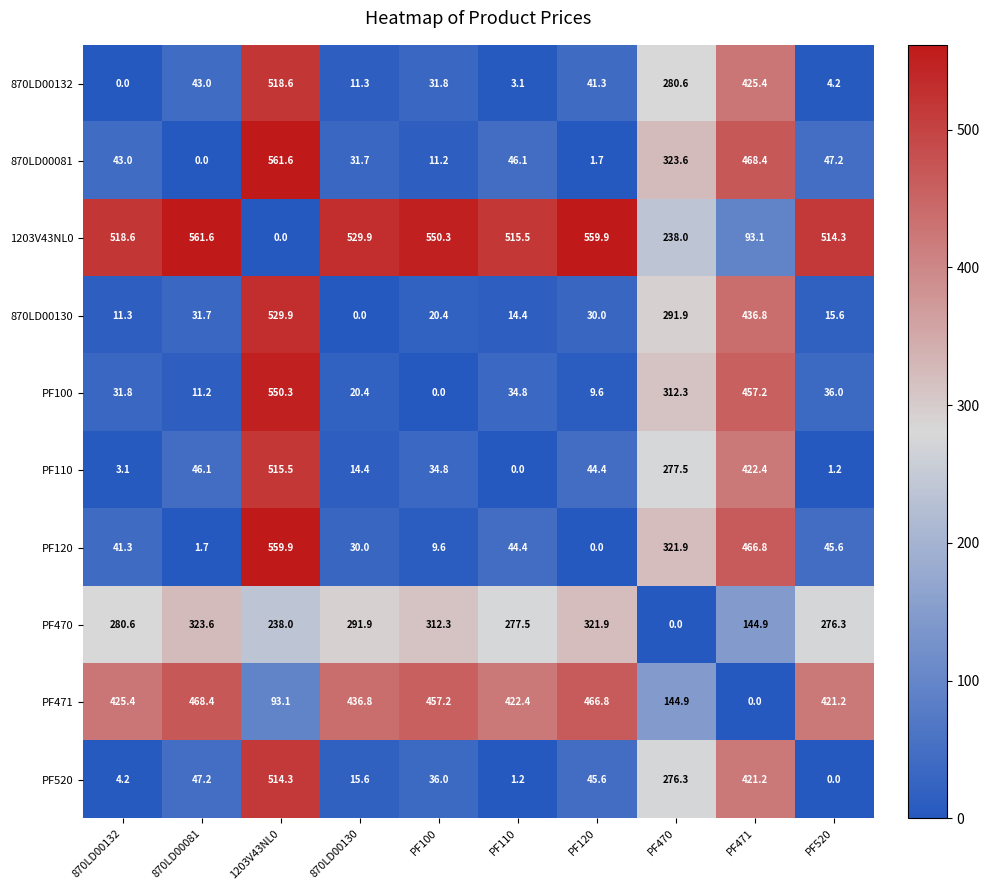

At which label is PF110 closest to 257?

PF470